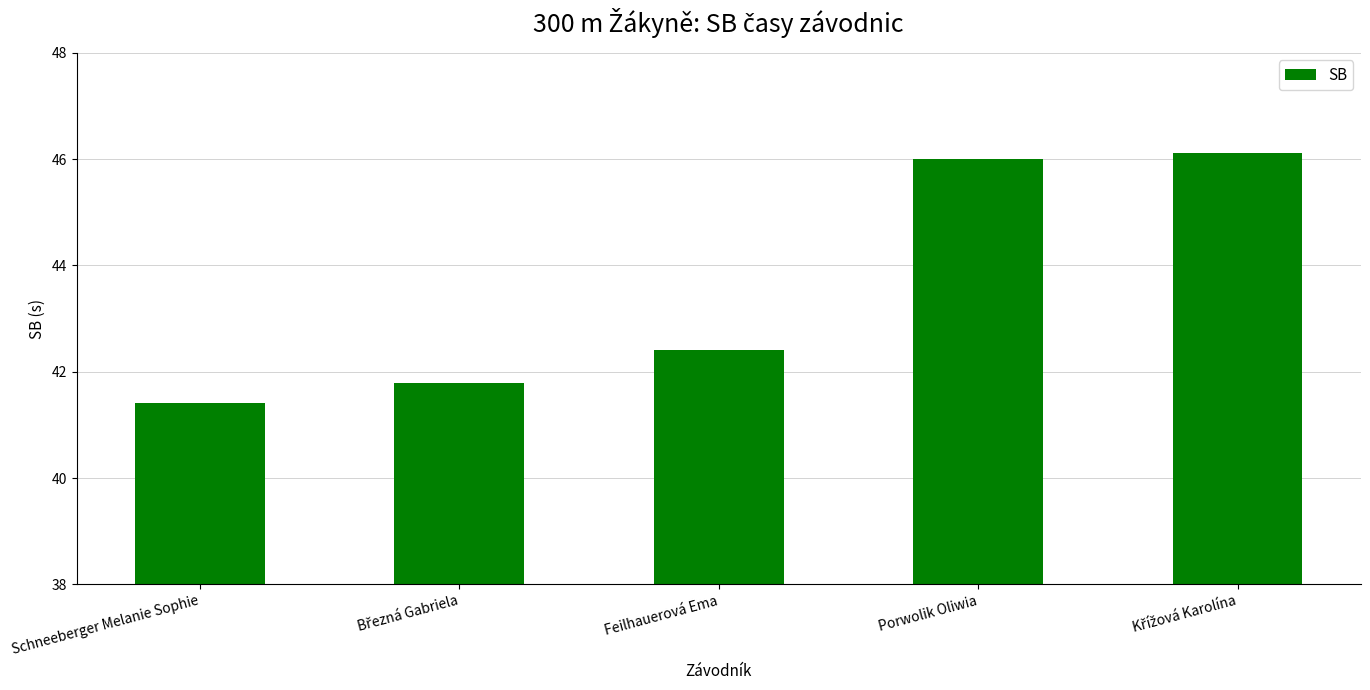

True or false: the data shows 27.1 at Feilhauerová Ema.

False